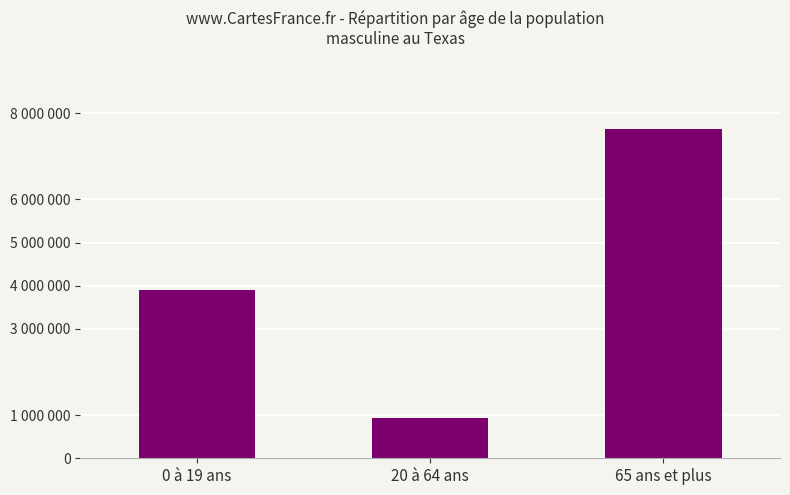

Are the bars horizontal?

No